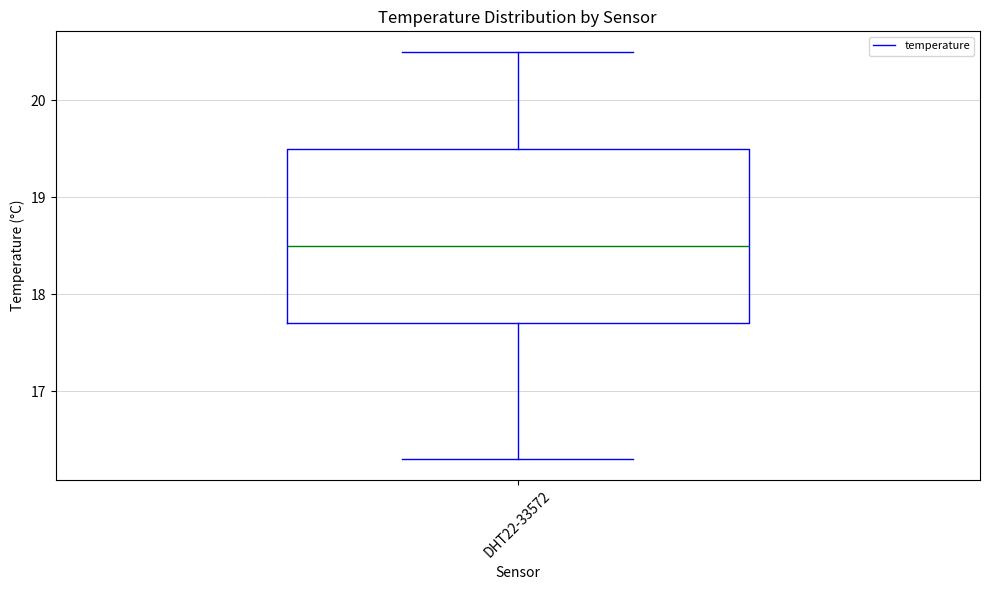

Where does the lower whisker of the box for DHT22-33572 end on the y-axis? The values are not printed on the chart, so give them approximately, as read against the axis.

16.3